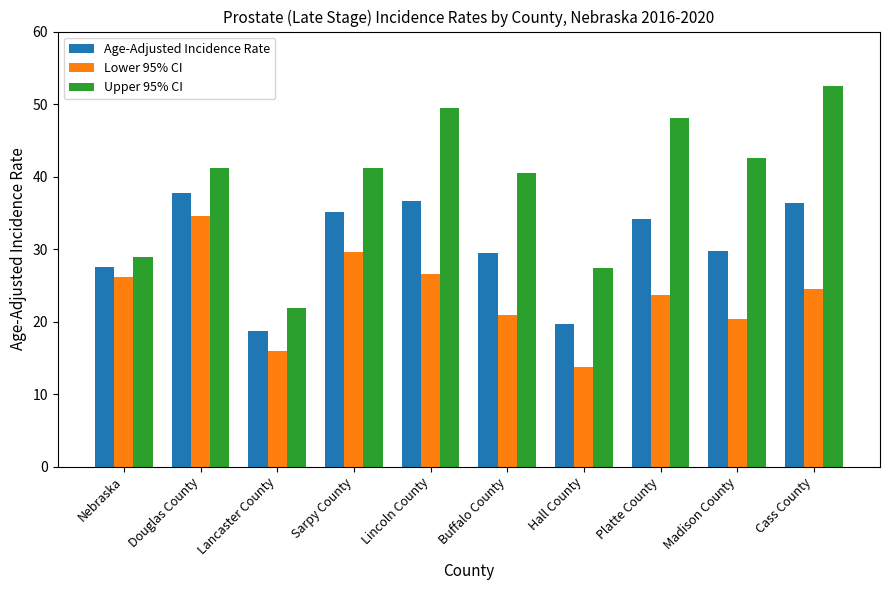

What is the label of the 4th bar from the left?

Sarpy County